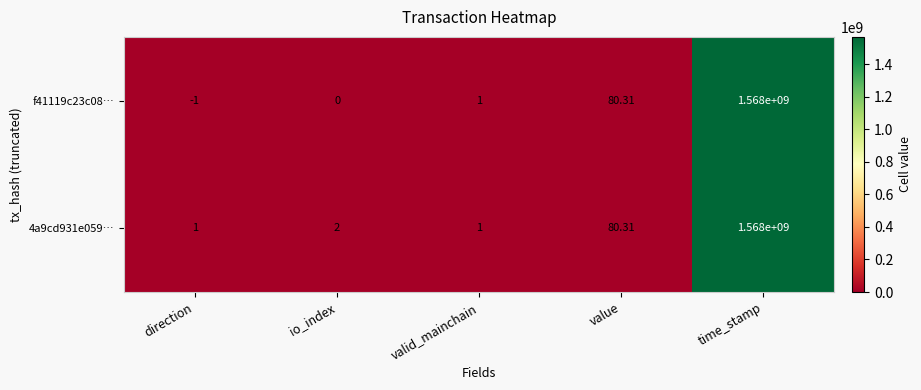

At which label is 4a9cd931e059… closest to 784000000?

value